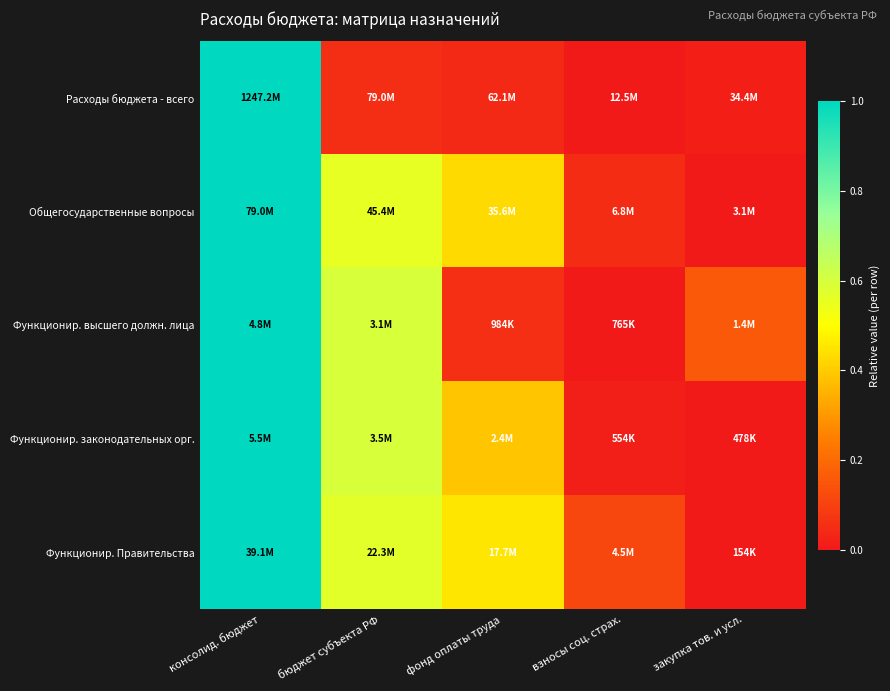

Which series has the largest range (max minus min)?

Расходы бюджета - всего